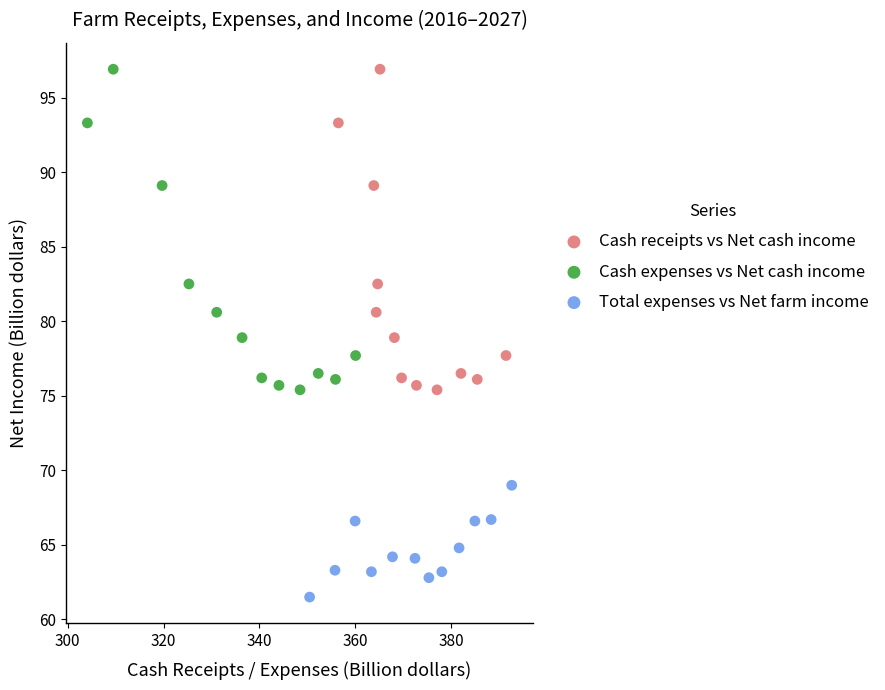

Which series contains the lowest Y value?

Total expenses vs Net farm income